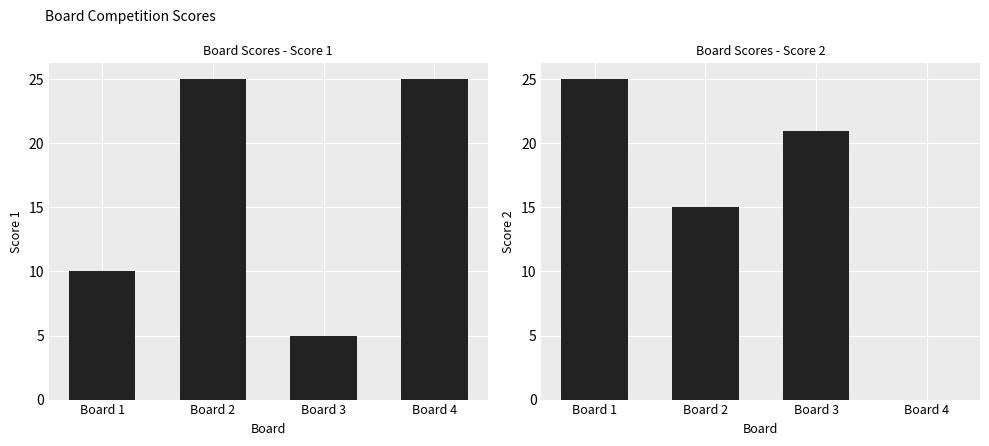

What is the difference between the second highest and minimum values in the Score 1 series?

20